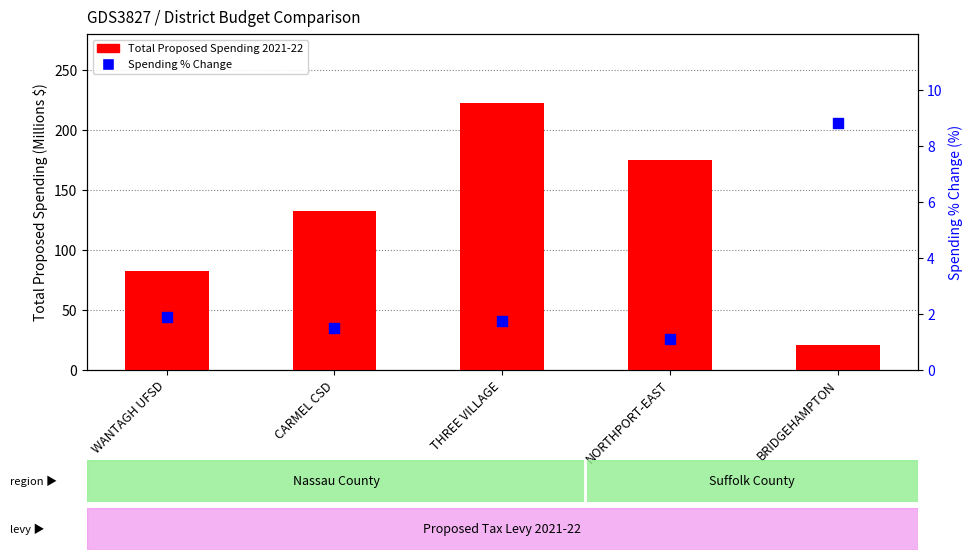

At which category is the sum across all series the highest?

THREE VILLAGE